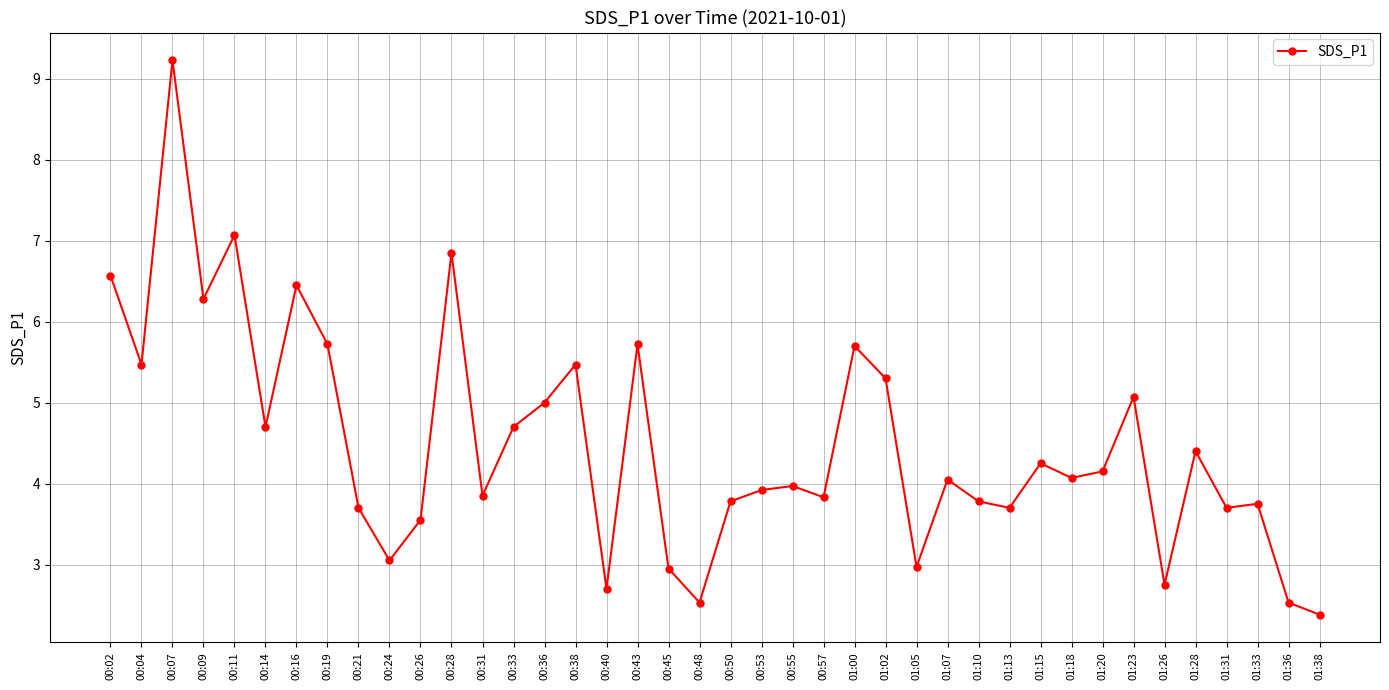

Read the value at 01:28.

4.4